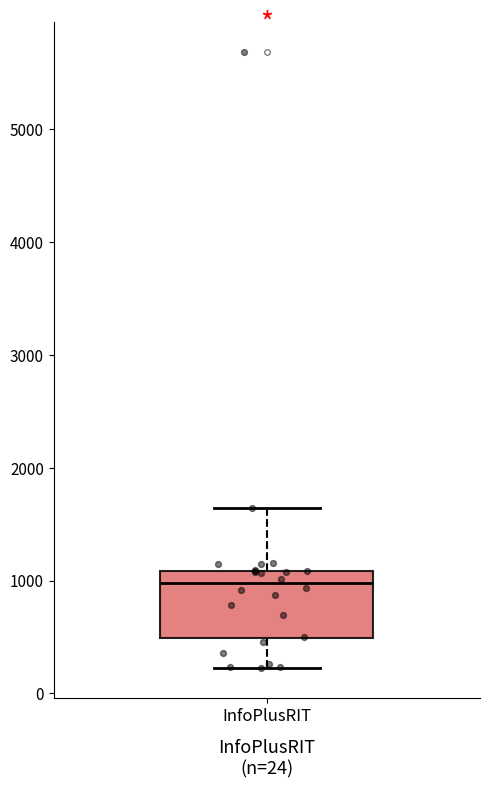

Transcribe this box plot: give where the median line is, the range the box spans, and where the two whiskers end, as read against the y-axis. The values are not printed on the chart, so give them approximately, as read against the axis.

median 1000, box 500 to 1100, whiskers 200 to 1600